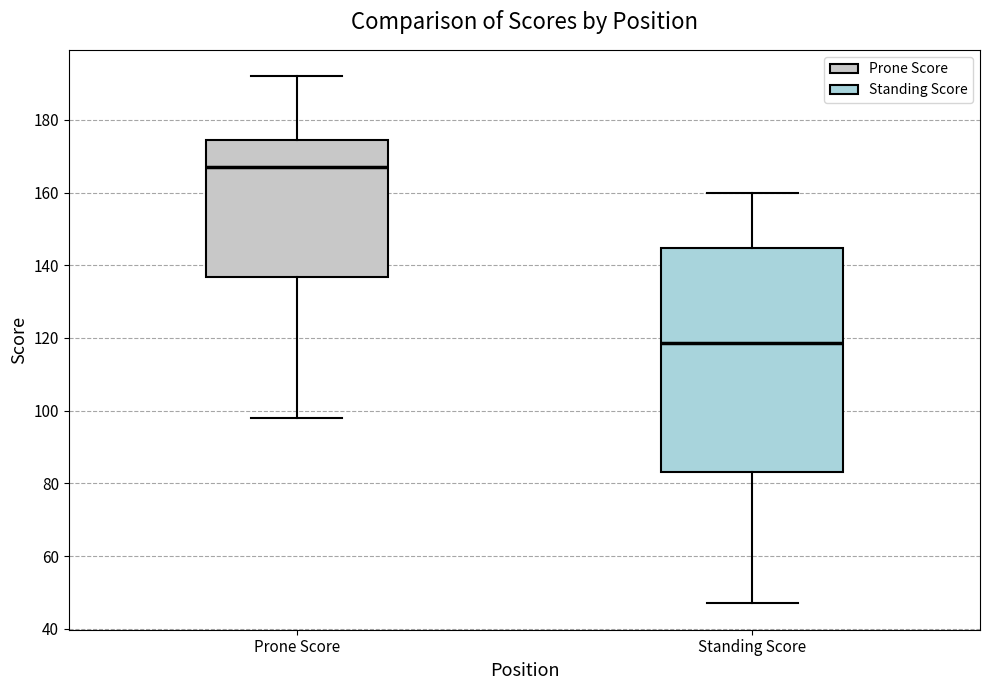

Reading left to right, read every box against the y-axis: the position of its median line, the range the box covers, and the ends of its whiskers. The values are not printed on the chart, so give them approximately, as read against the axis.

Prone Score: median 168, box 136 to 174, whiskers 98 to 192
Standing Score: median 118, box 84 to 144, whiskers 48 to 160